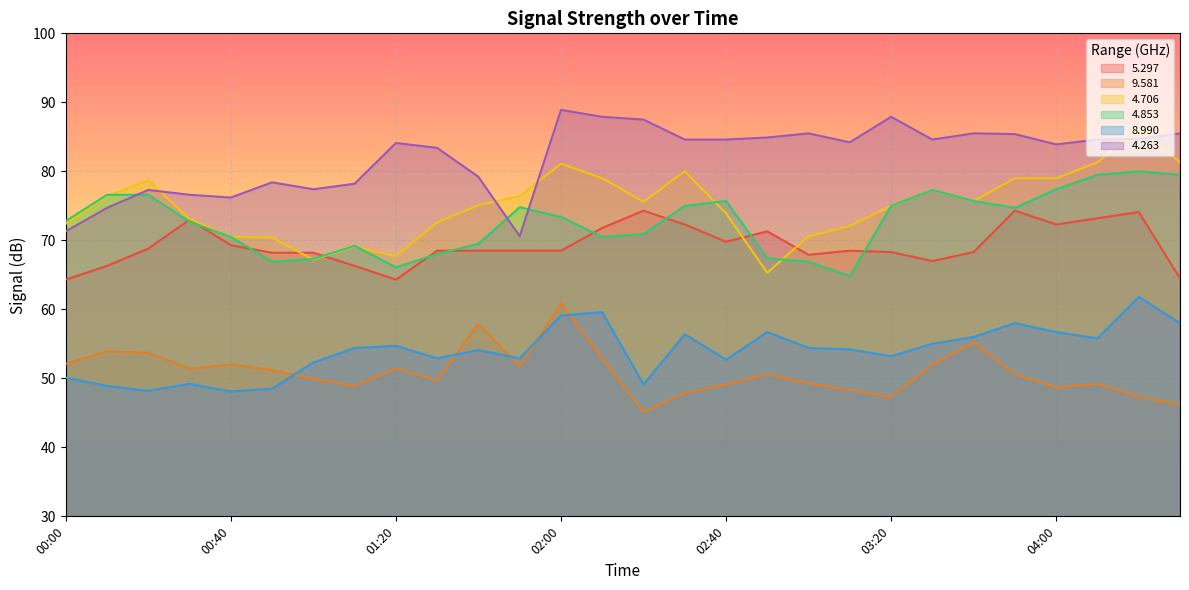

Reading right to left, extract all data points from this chart.

  5.297: 04:30=64.5	04:20=74.1	04:10=73.2	04:00=72.3	03:50=74.3	03:40=68.3	03:30=67.0	03:20=68.3	03:10=68.5	03:00=67.9	02:50=71.3	02:40=69.8	02:30=72.3	02:20=74.3	02:10=71.8	02:00=68.5	01:50=68.5	01:40=68.5	01:30=68.5	01:20=64.3	01:10=66.3	01:00=68.2	00:50=68.2	00:40=69.3	00:30=73.0	00:20=68.8	00:10=66.3	00:00=64.3
  9.581: 04:30=46.2	04:20=47.3	04:10=49.2	04:00=48.7	03:50=50.6	03:40=55.2	03:30=52.0	03:20=47.3	03:10=48.3	03:00=49.3	02:50=50.6	02:40=49.1	02:30=47.9	02:20=45.1	02:10=52.9	02:00=60.8	01:50=51.7	01:40=57.9	01:30=49.7	01:20=51.4	01:10=48.9	01:00=49.9	00:50=51.2	00:40=52.0	00:30=51.4	00:20=53.7	00:10=53.9	00:00=52.1
  4.706: 04:30=81.3	04:20=86.3	04:10=81.3	04:00=79.0	03:50=79.0	03:40=75.7	03:30=77.3	03:20=75.0	03:10=72.1	03:00=70.6	02:50=65.3	02:40=73.9	02:30=80.0	02:20=75.6	02:10=79.0	02:00=81.1	01:50=76.4	01:40=75.1	01:30=72.6	01:20=67.7	01:10=69.1	01:00=67.2	00:50=70.4	00:40=70.5	00:30=73.1	00:20=78.7	00:10=76.4	00:00=72.4
  4.853: 04:30=79.5	04:20=80.0	04:10=79.5	04:00=77.4	03:50=74.7	03:40=75.7	03:30=77.3	03:20=75.0	03:10=64.8	03:00=66.9	02:50=67.4	02:40=75.7	02:30=75.0	02:20=70.9	02:10=70.5	02:00=73.4	01:50=74.8	01:40=69.5	01:30=68.0	01:20=66.1	01:10=69.2	01:00=67.3	00:50=66.9	00:40=70.5	00:30=72.7	00:20=76.6	00:10=76.6	00:00=72.8
  8.990: 04:30=58.0	04:20=61.8	04:10=55.8	04:00=56.7	03:50=58.0	03:40=56.0	03:30=55.0	03:20=53.2	03:10=54.2	03:00=54.4	02:50=56.7	02:40=52.7	02:30=56.4	02:20=49.1	02:10=59.6	02:00=59.1	01:50=52.9	01:40=54.1	01:30=52.9	01:20=54.7	01:10=54.4	01:00=52.3	00:50=48.5	00:40=48.1	00:30=49.2	00:20=48.2	00:10=48.9	00:00=50.1
  4.263: 04:30=85.5	04:20=84.7	04:10=84.6	04:00=83.9	03:50=85.4	03:40=85.5	03:30=84.6	03:20=87.9	03:10=84.2	03:00=85.5	02:50=84.9	02:40=84.6	02:30=84.6	02:20=87.5	02:10=87.9	02:00=88.9	01:50=70.6	01:40=79.2	01:30=83.4	01:20=84.1	01:10=78.2	01:00=77.4	00:50=78.4	00:40=76.2	00:30=76.6	00:20=77.3	00:10=74.7	00:00=71.3